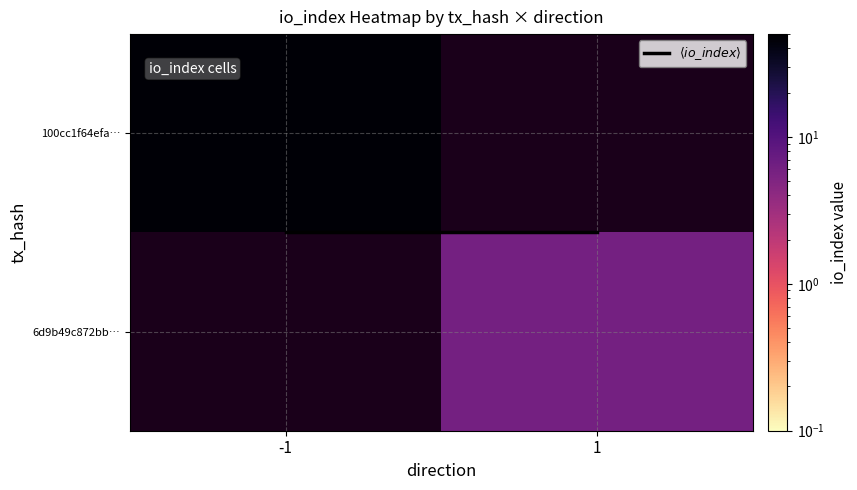

What is the total value across all series at -1?

47.5